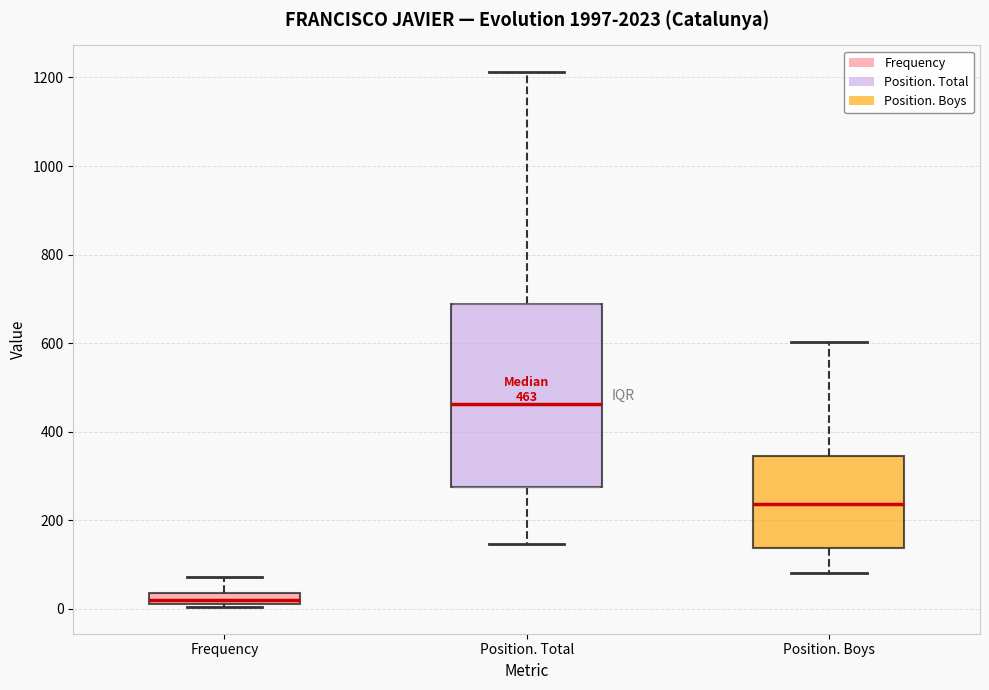

Which box is the tallest, from its lower edge to its upper edge?

Position. Total